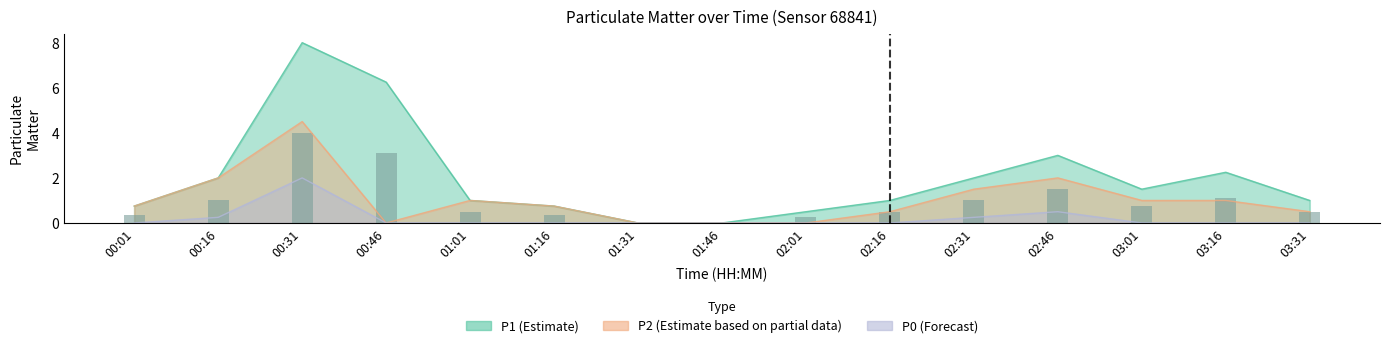

At which label does P1 reach its minimum?

01:31